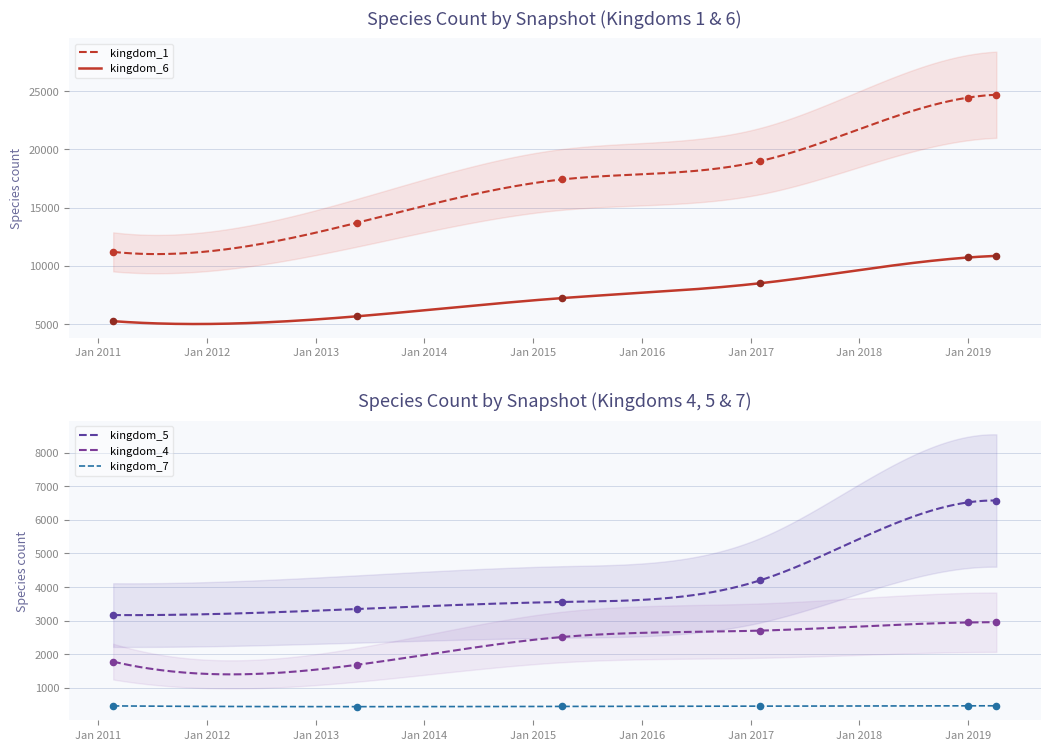

Which series has the widest spread of Y values?

kingdom_1